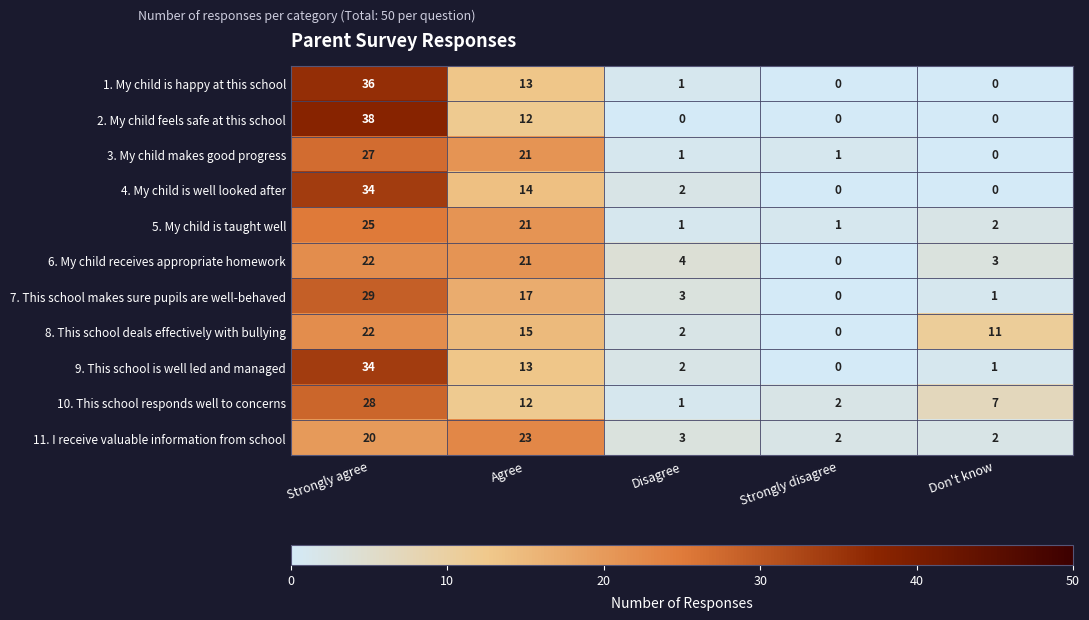

What is the sum of the 6. My child receives appropriate homework values at Disagree and Don't know?

7